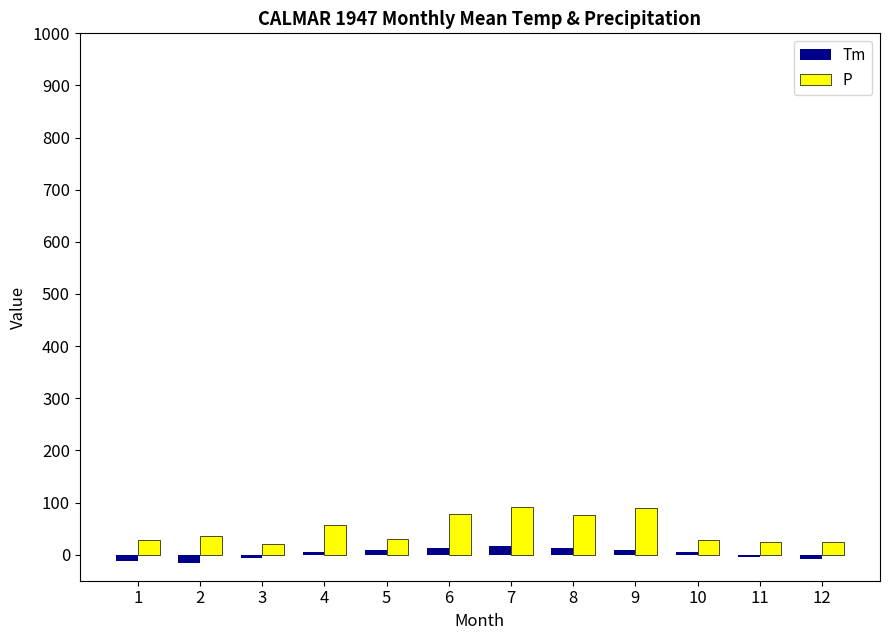

How many values in the Tm series are below 6?

6